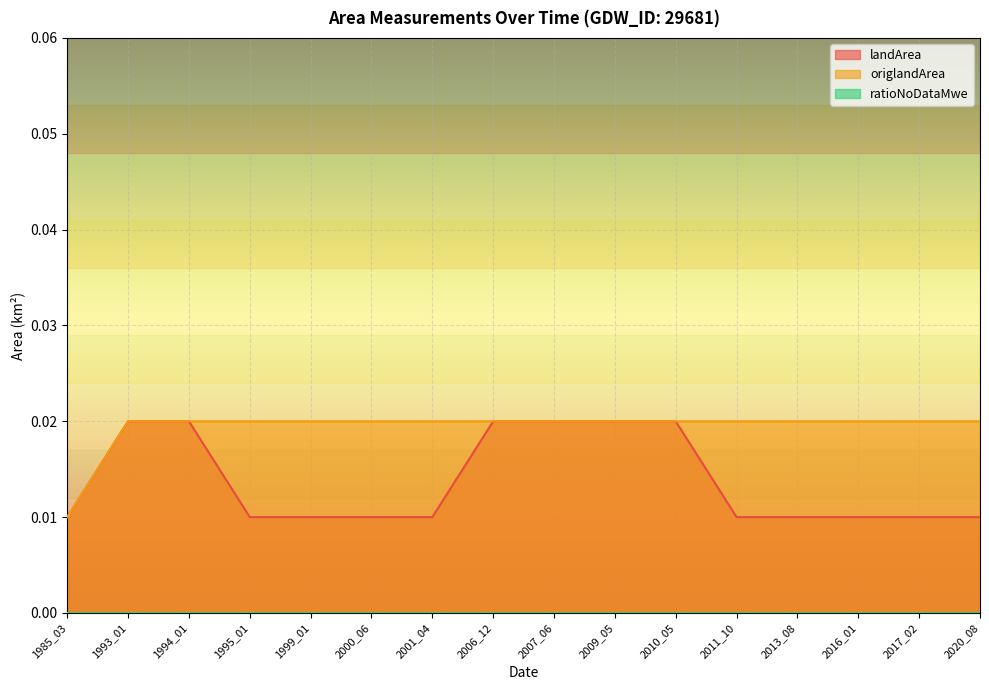

The origlandArea series shows 0.0 at 2017_02. True or false?

False